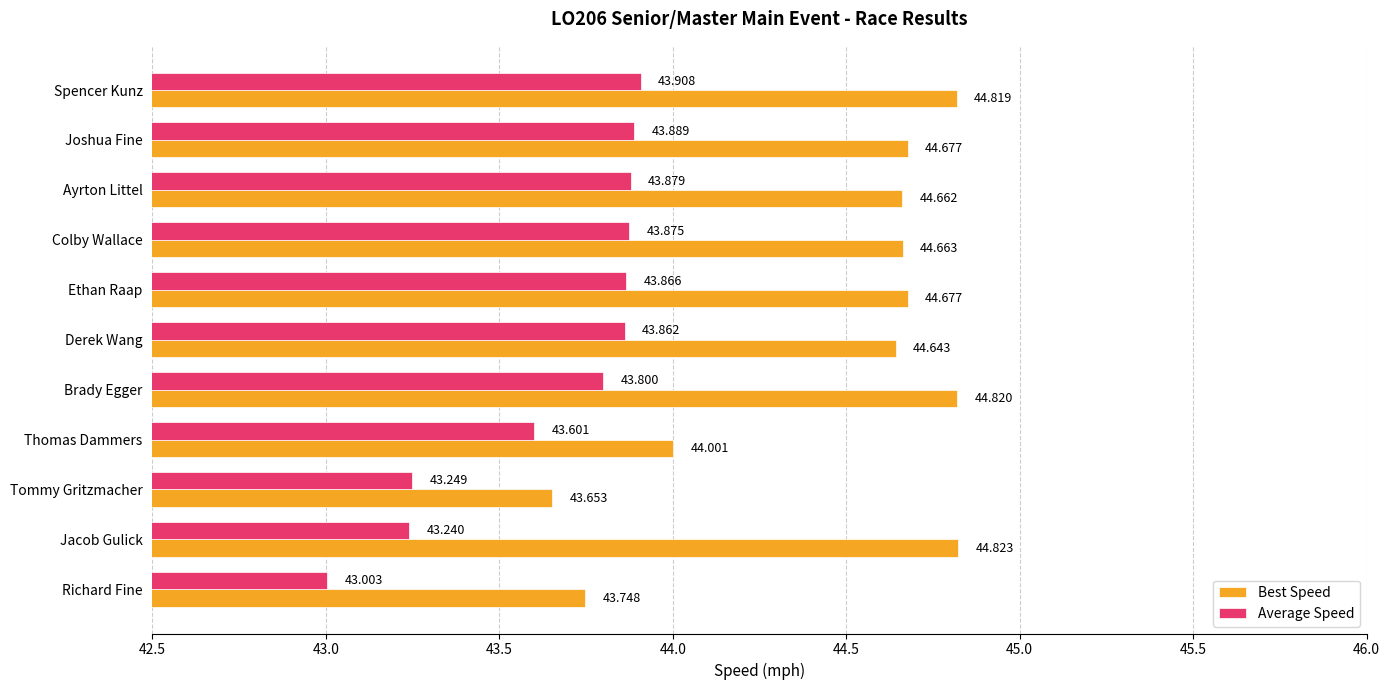

Rank the categories by Average Speed value from highest to lowest.

Spencer Kunz, Joshua Fine, Ayrton Littel, Colby Wallace, Ethan Raap, Derek Wang, Brady Egger, Thomas Dammers, Tommy Gritzmacher, Jacob Gulick, Richard Fine